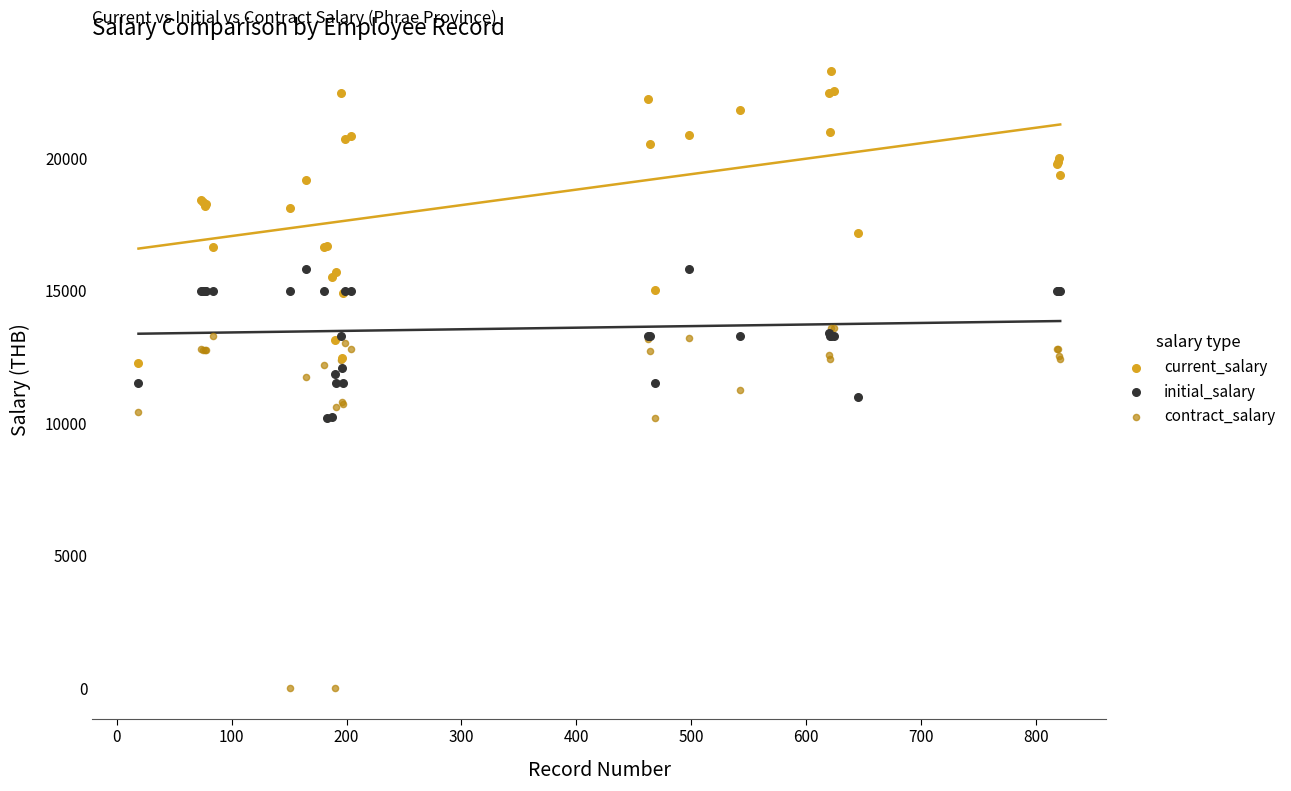

What are all the series names shown in the legend?

current_salary, initial_salary, contract_salary